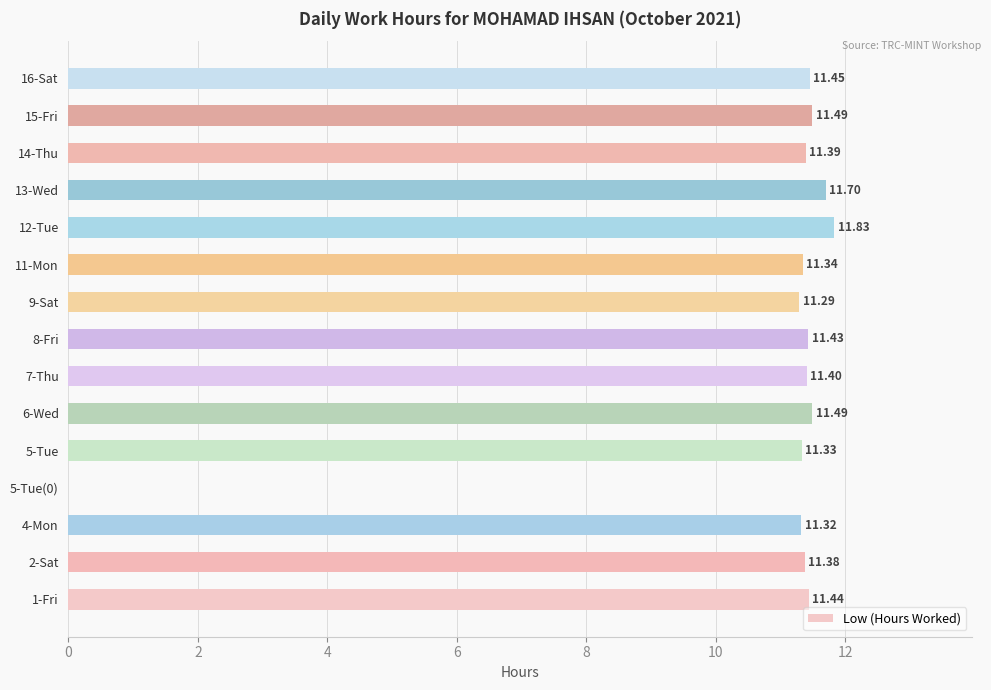

What is the ratio of the value at 11-Mon to the value at 5-Tue?

1.0